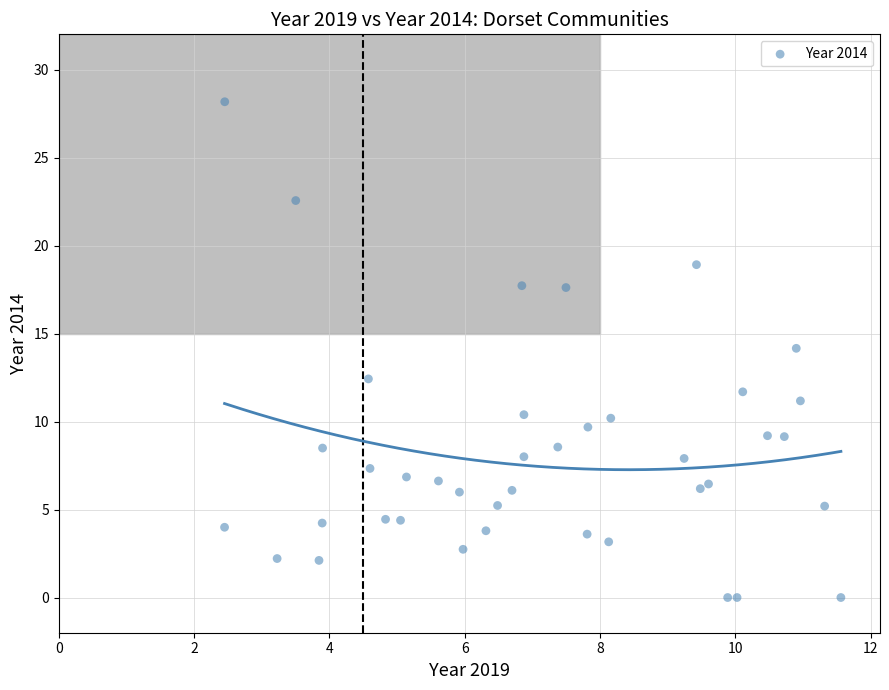

What is the range of Y values (max minus min)?

28.2